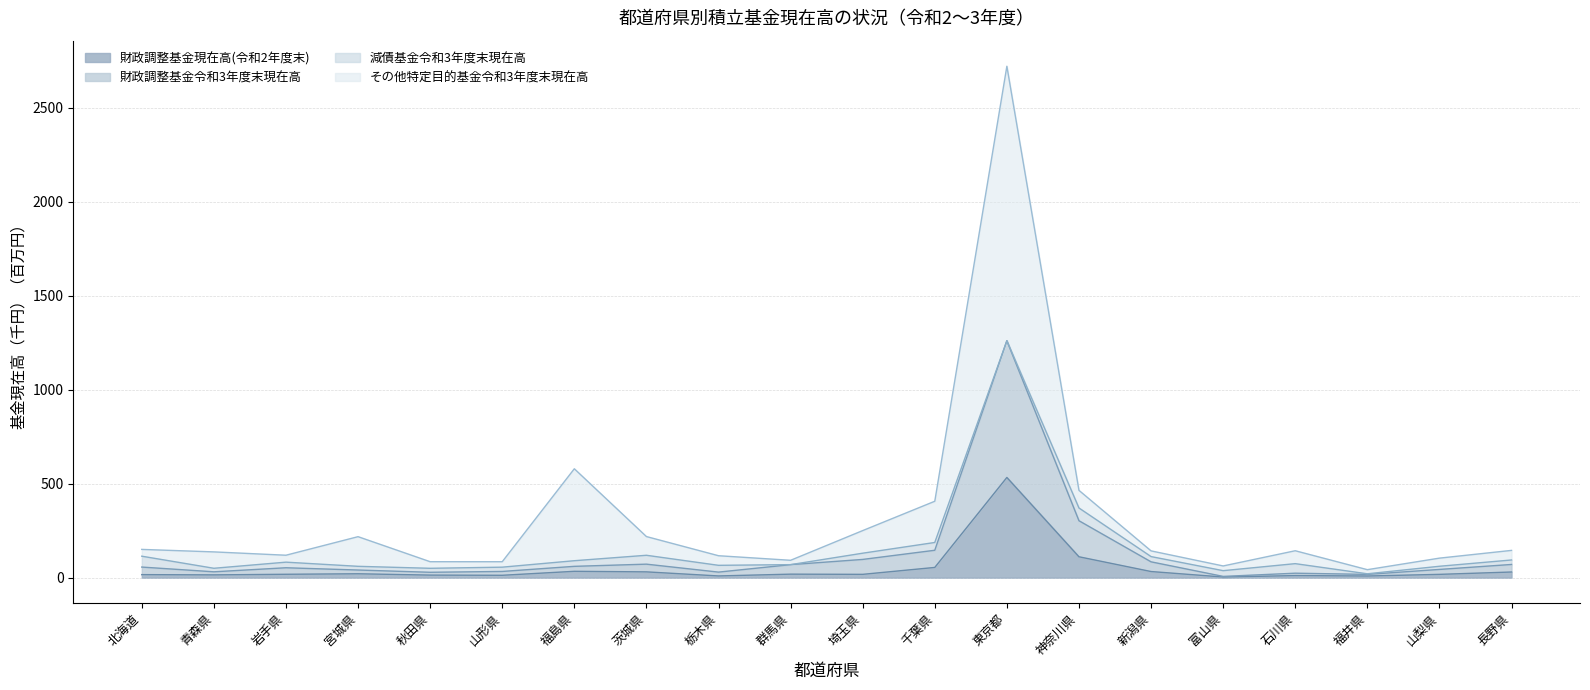

What position from the right is 山梨県?

2